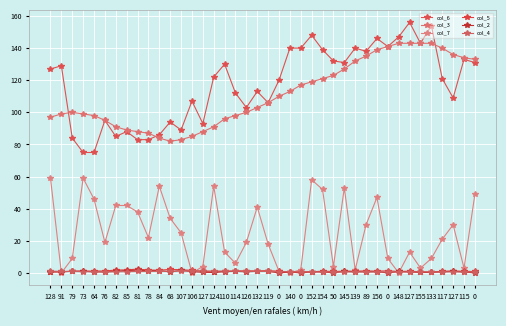

What are all the series names shown in the legend?

col_6, col_3, col_7, col_5, col_2, col_4